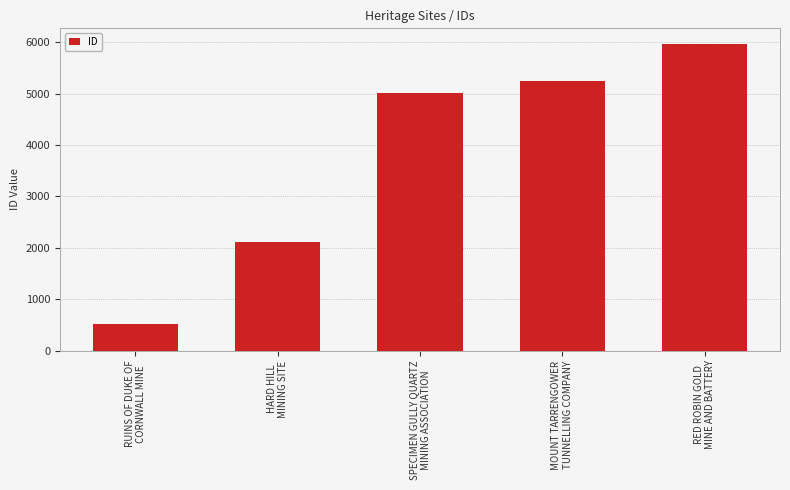

Reading right to left, list all the values displayed in this chart.

5970	5245	5019	2104	509